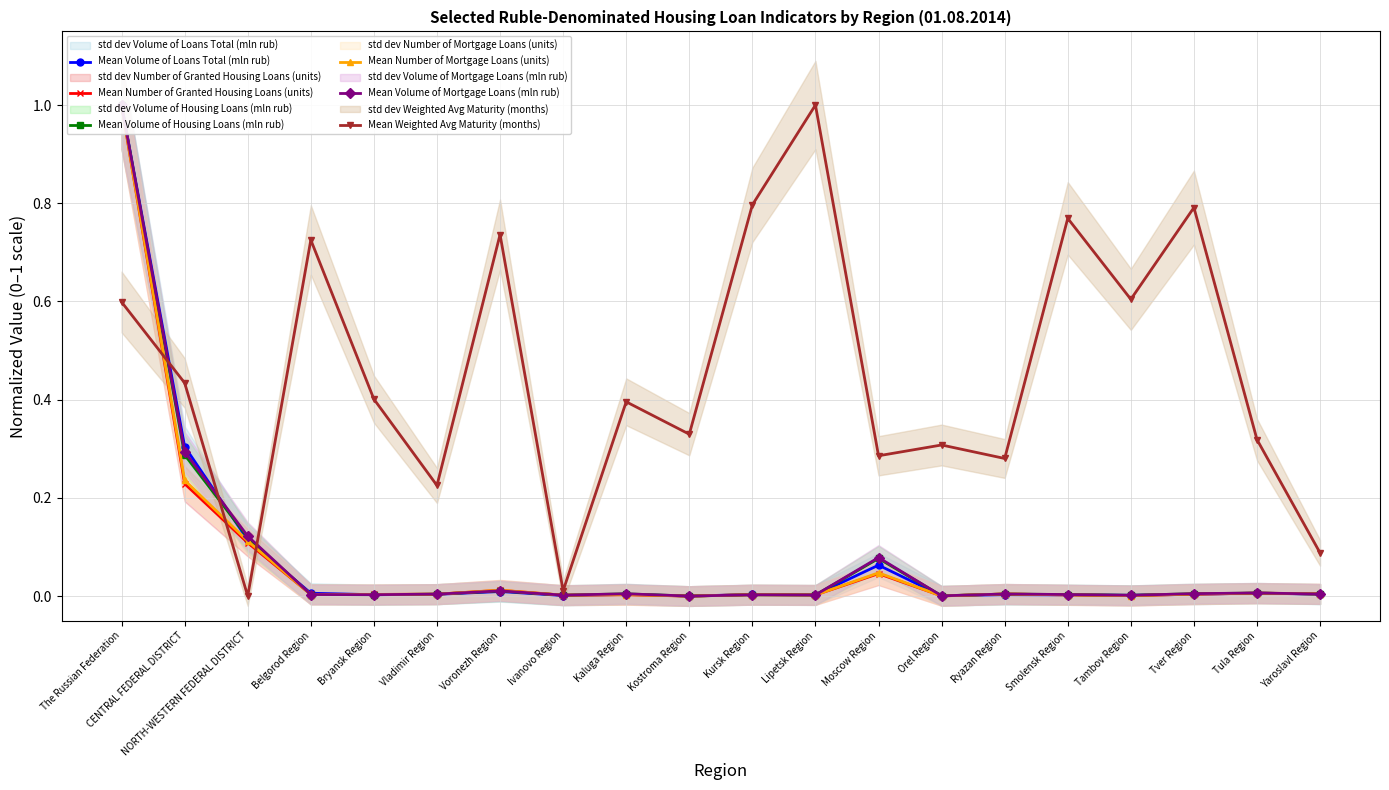

Does the chart display data point markers on the line(s)?

Yes